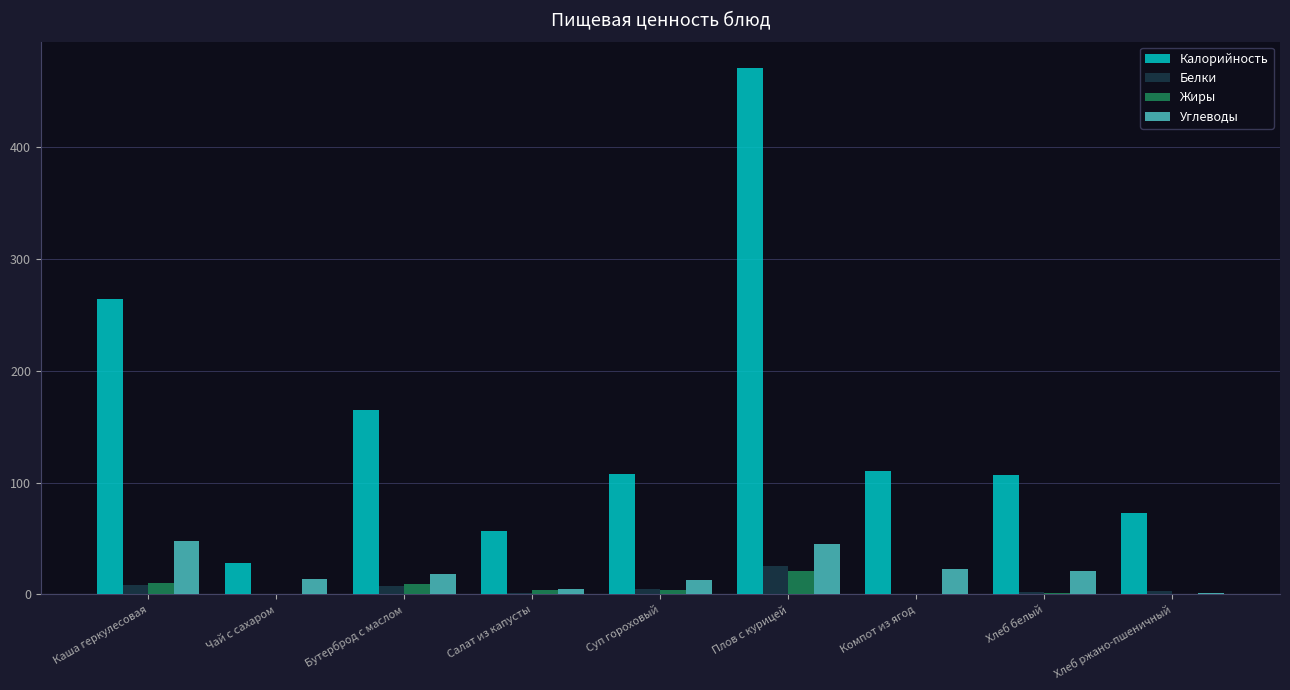

Which label corresponds to the largest value in the chart?

Плов с курицей